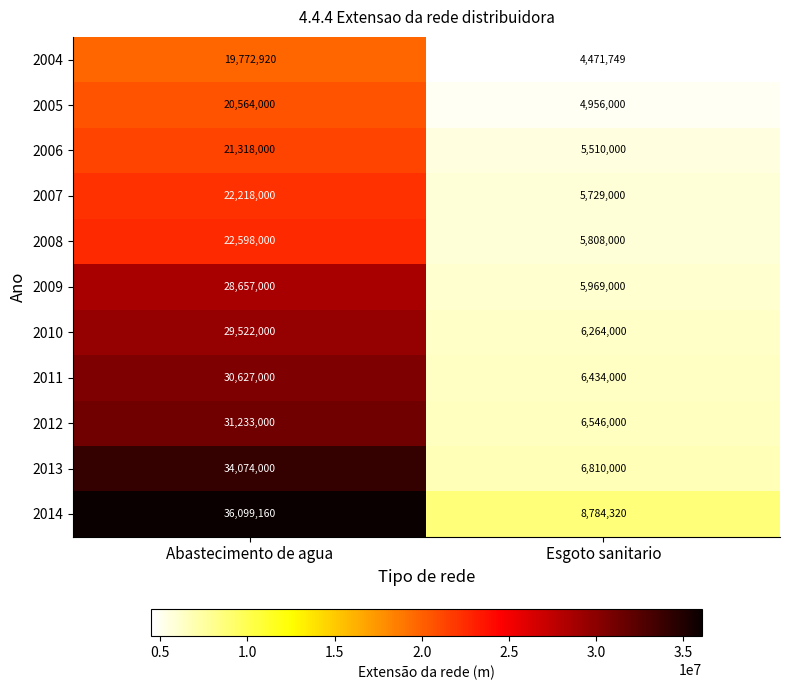

How many data points in 2006 are less than 21318000?

1